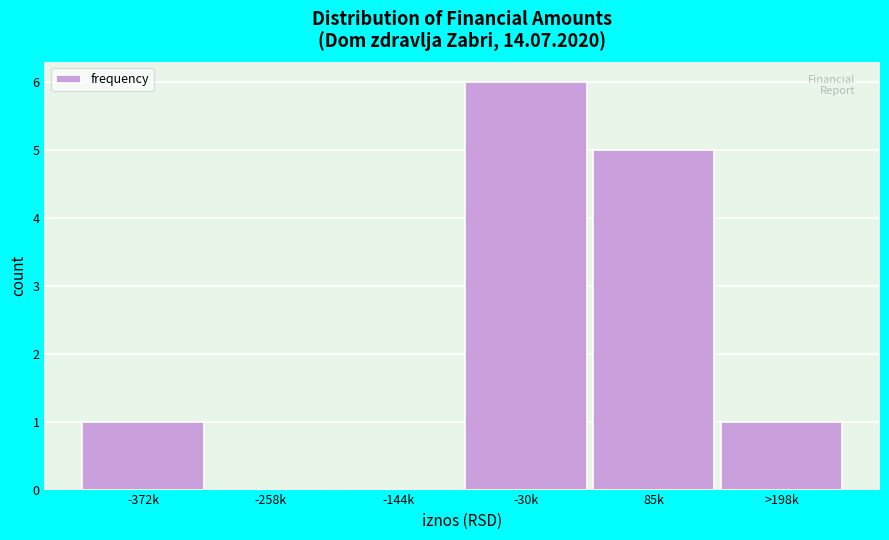

Reading left to right, what are all the values shown in this chart?

-372k=1	-258k=0	-144k=0	-30k=6	85k=5	>198k=1